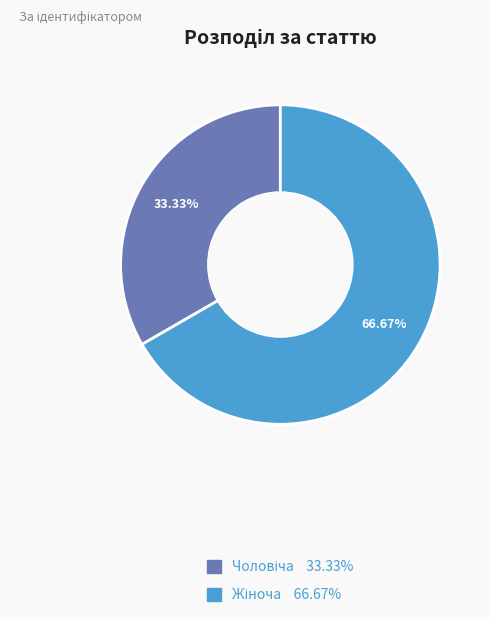

Is there a majority slice in this chart?

Yes